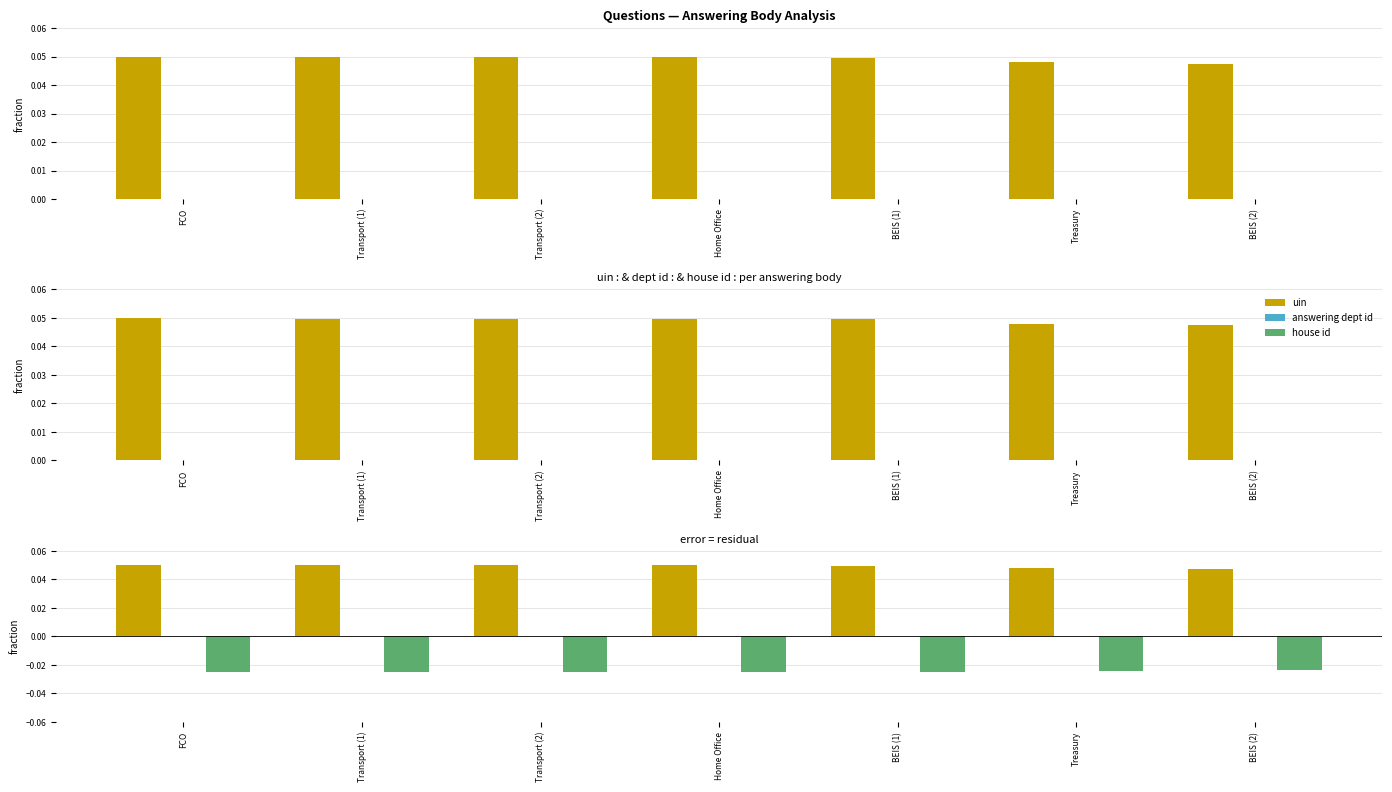

At how many categories does at least one series exceed 0?

7